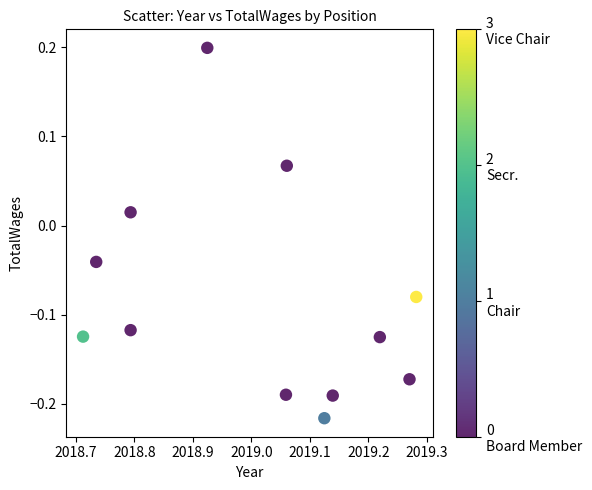

What is the range of X values (max minus min)?

0.6